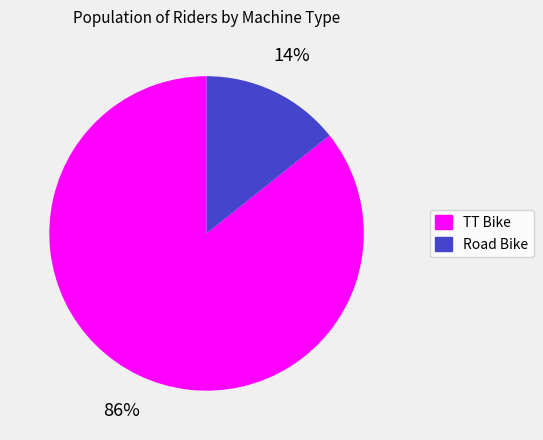

True or false: Road Bike accounts for 14% of the total.

True